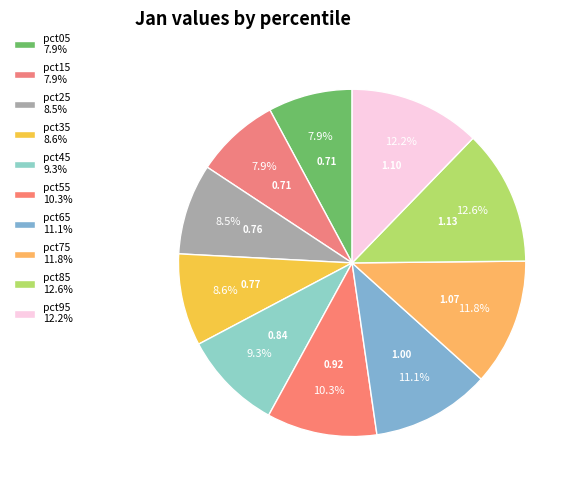

To the nearest percent, what is the average slice percentage?

10%